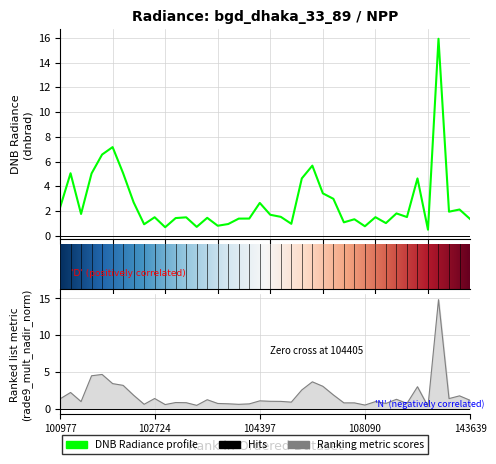

What is the average value of the rade9_mult_nadir_norm series?

1.9